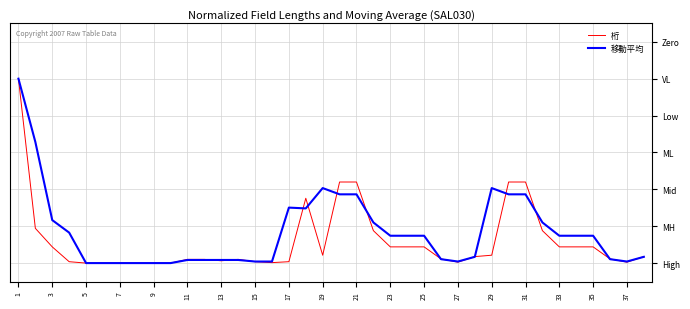

What are all the series names shown in the legend?

桁, 移動平均